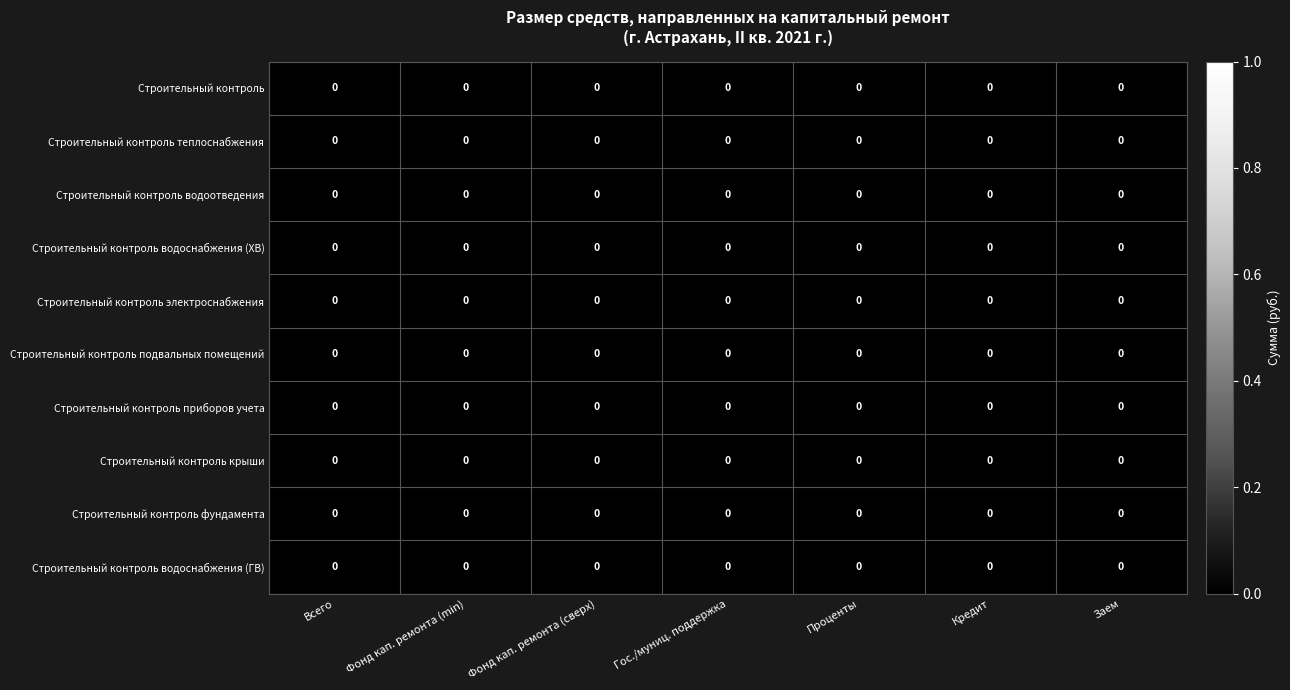

At which category is the sum across all series the highest?

Заем